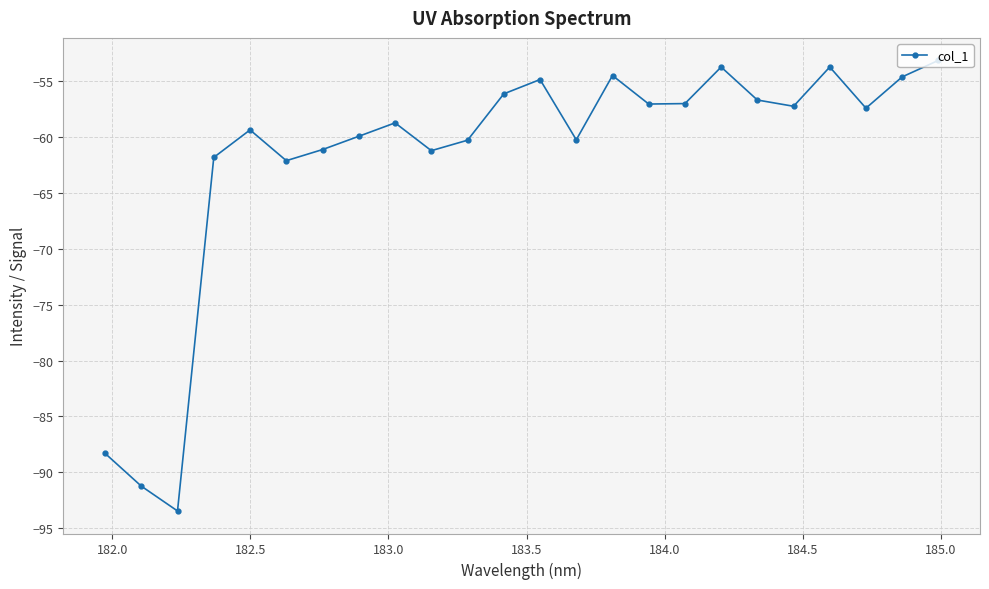

What is the value of the 16th point from the left?

-57.0